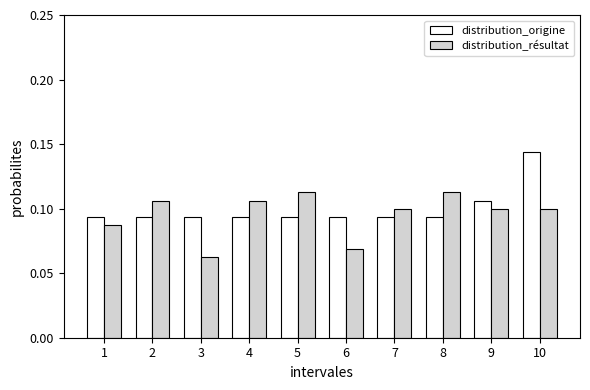

At which category does the chart reach its peak across all series?

10